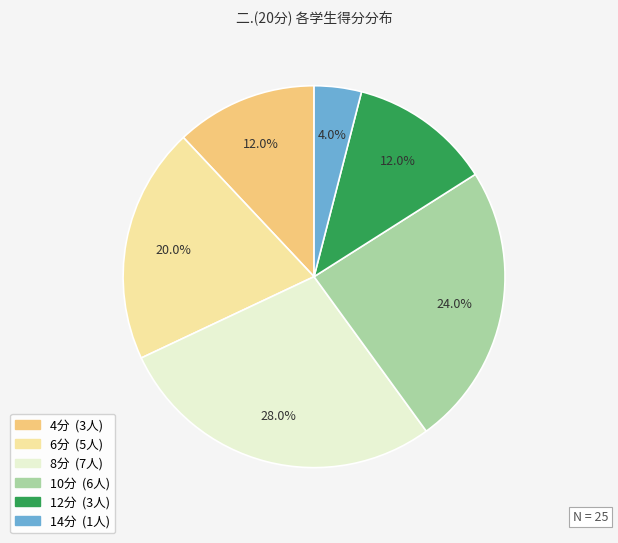

Is there any slice that represents more than half of the pie?

No